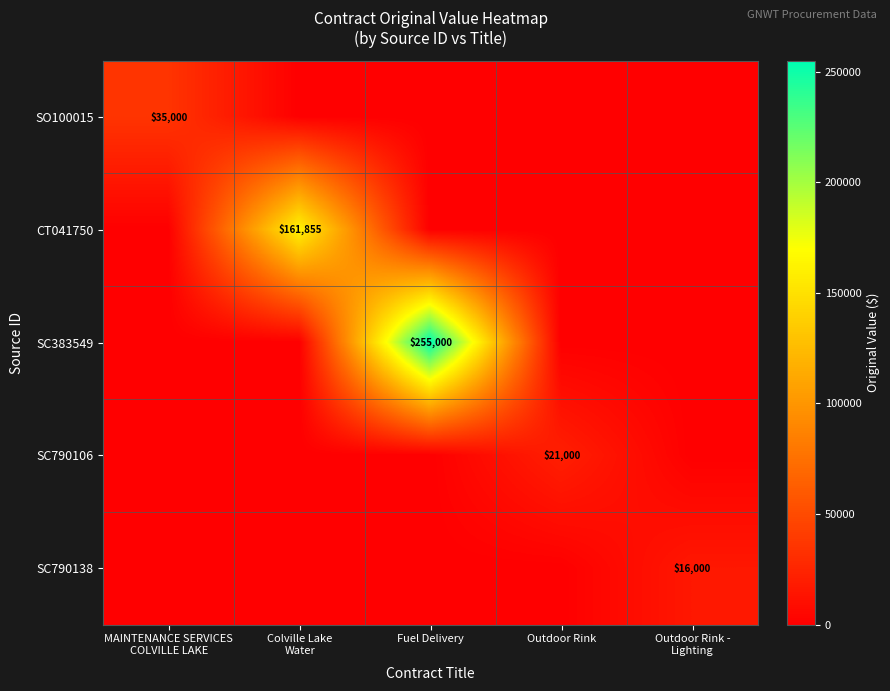

The value of SC383549 at Fuel Delivery is 93203. True or false?

False